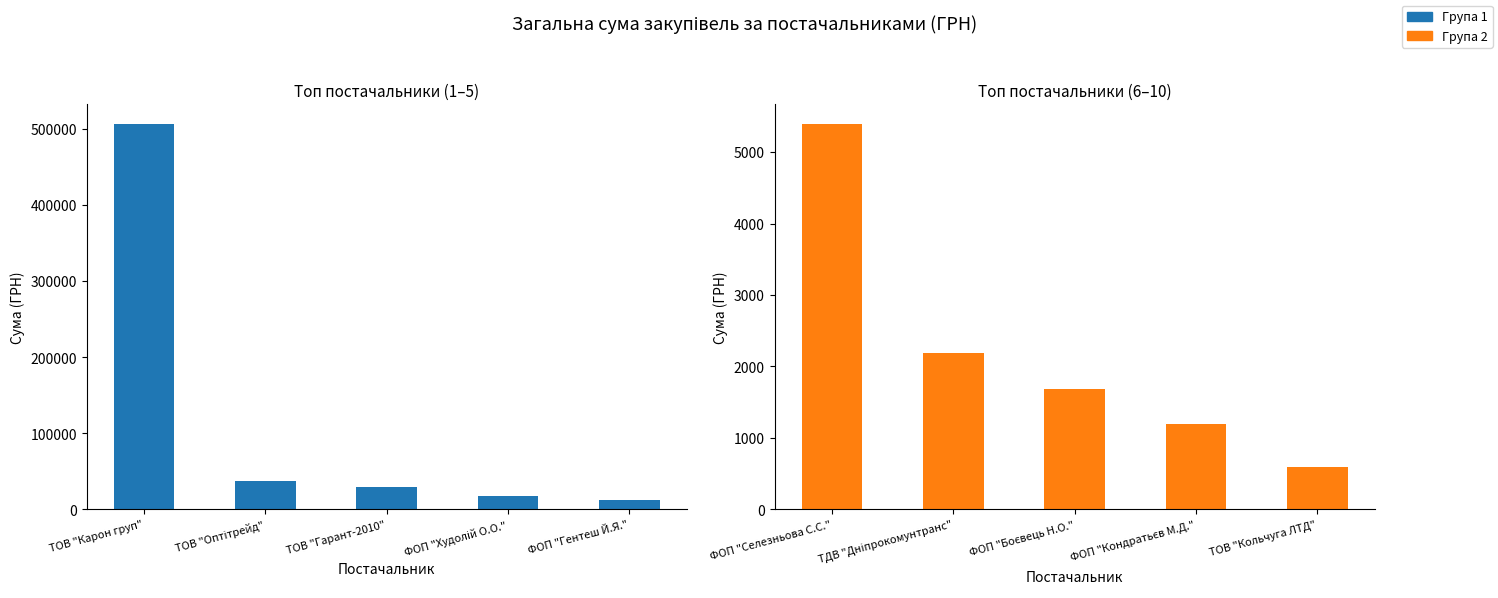

What is the smallest value displayed?

600.0